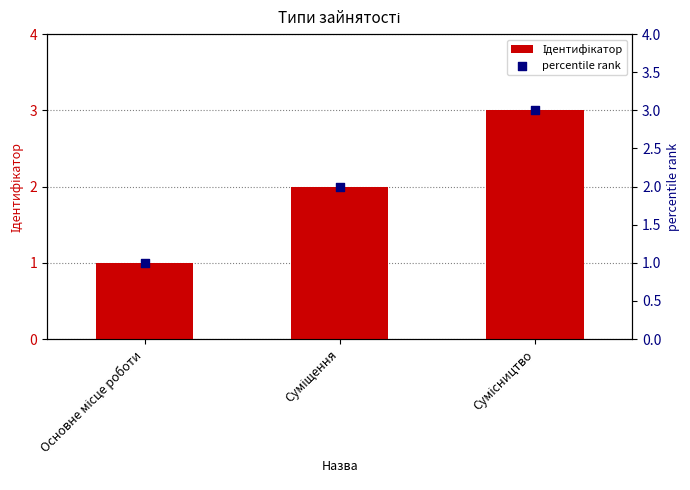

Which series has the largest Y range (max minus min)?

Ідентифікатор